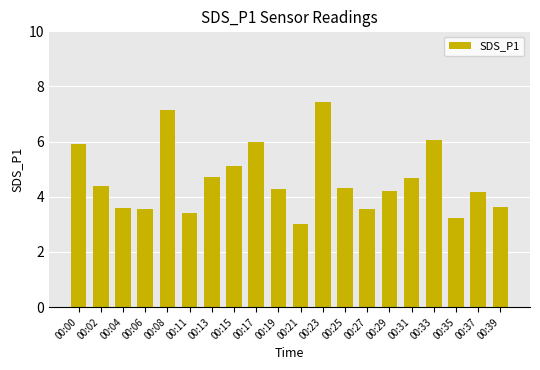

What is the value of the 1st bar from the left?

5.9